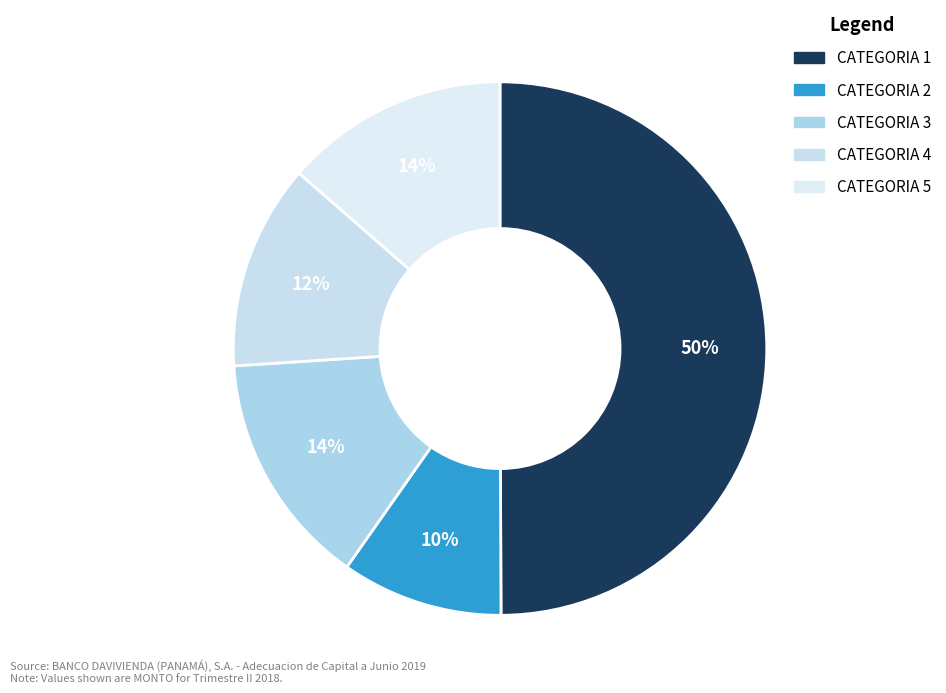

Count the number of slices in the pie.

5